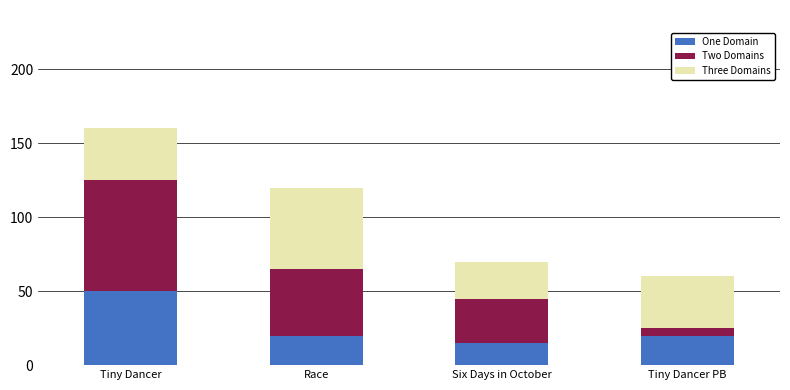

What is the total value across all series at Tiny Dancer?

160